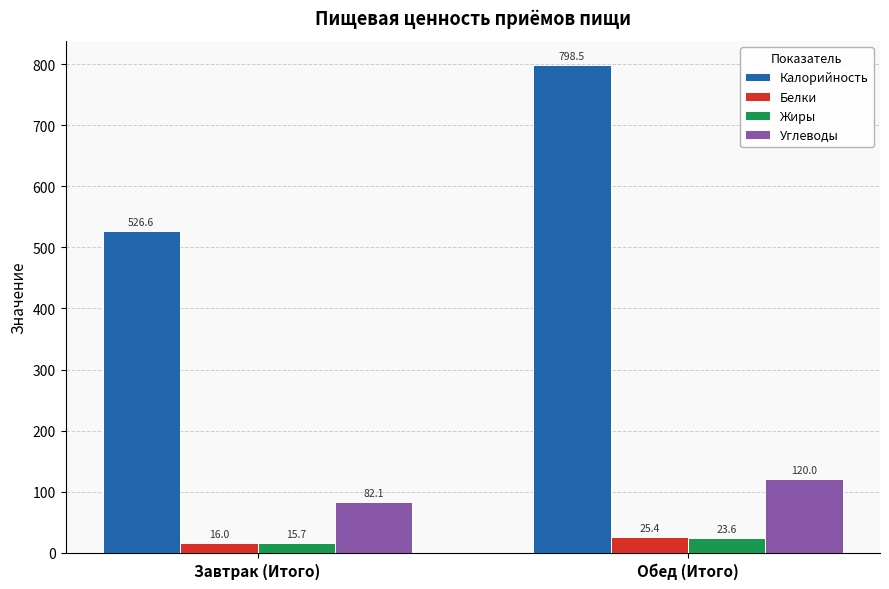

True or false: Калорийность has a value of 200.2 at Обед (Итого).

False